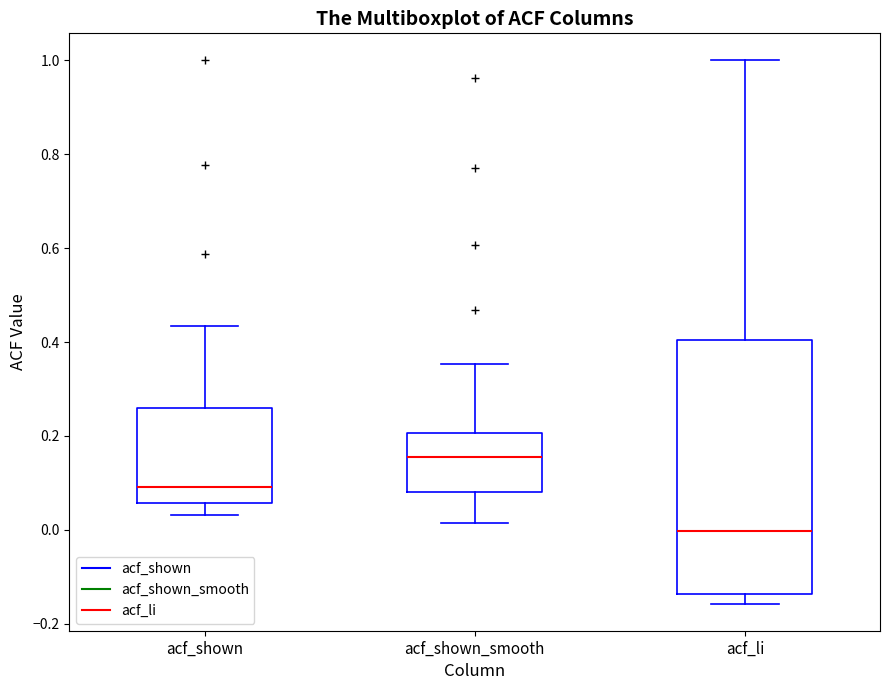

Reading left to right, read every box against the y-axis: the position of its median line, the range the box covers, and the ends of its whiskers. The values are not printed on the chart, so give them approximately, as read against the axis.

acf_shown: median 0.10, box 0.06 to 0.26, whiskers 0.04 to 0.44
acf_shown_smooth: median 0.16, box 0.08 to 0.20, whiskers 0.02 to 0.36
acf_li: median 0.00, box -0.14 to 0.40, whiskers -0.16 to 1.00